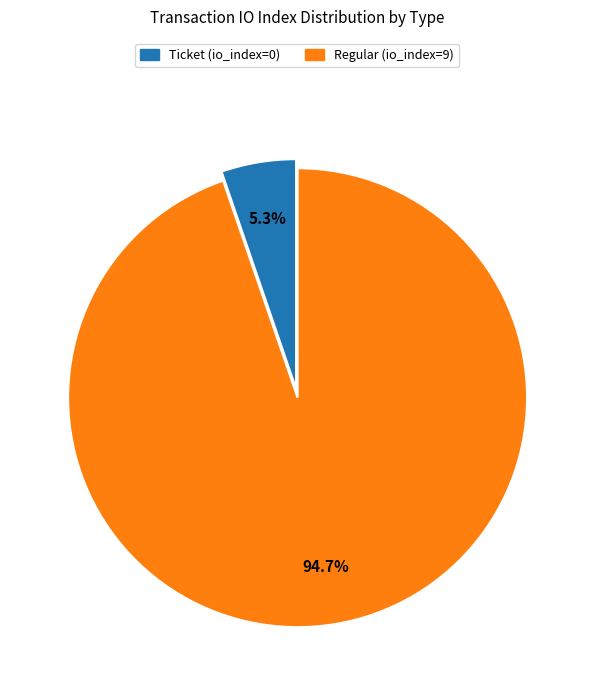

Rank the categories by value from highest to lowest.

Regular (io_index=9), Ticket (io_index=0)